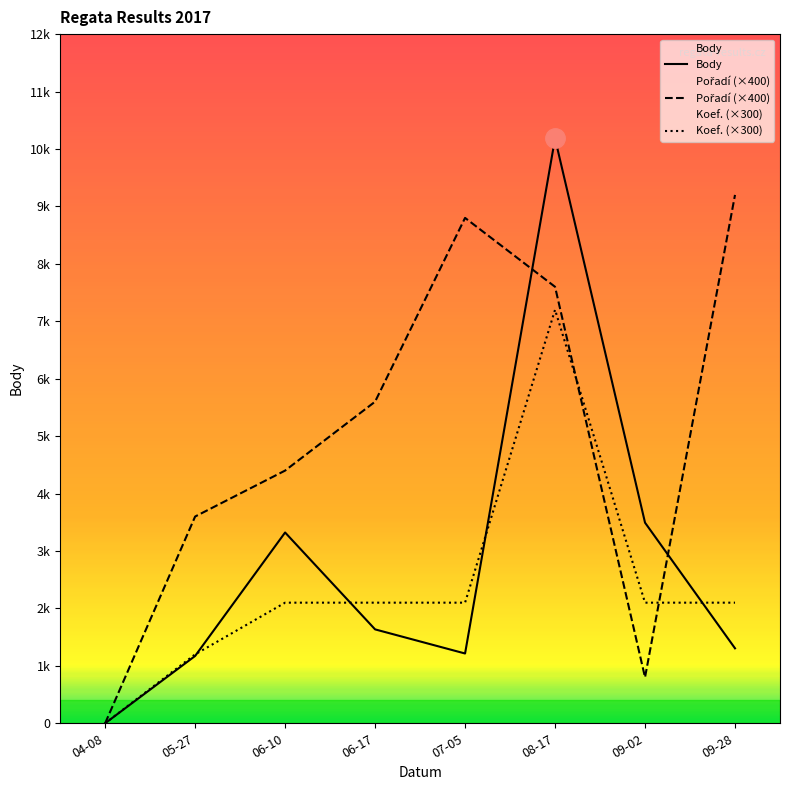

At which category does the chart reach its minimum across all series?

04-08